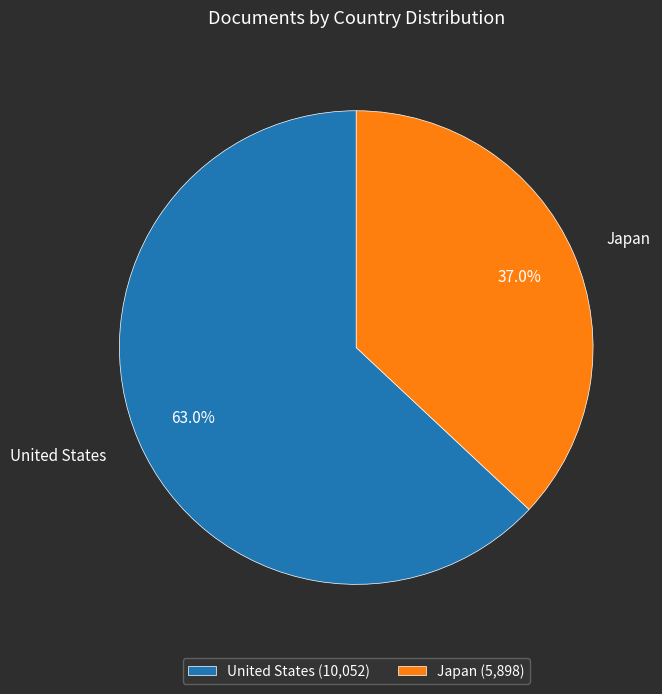

Count the number of slices in the pie.

2